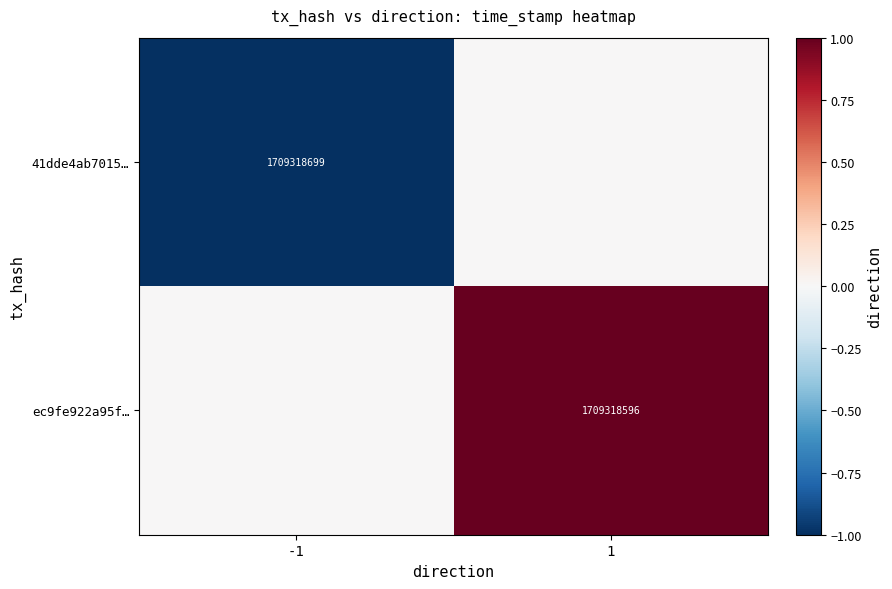

True or false: ec9fe922a95f… has a value of 1709318596 at 1.

True